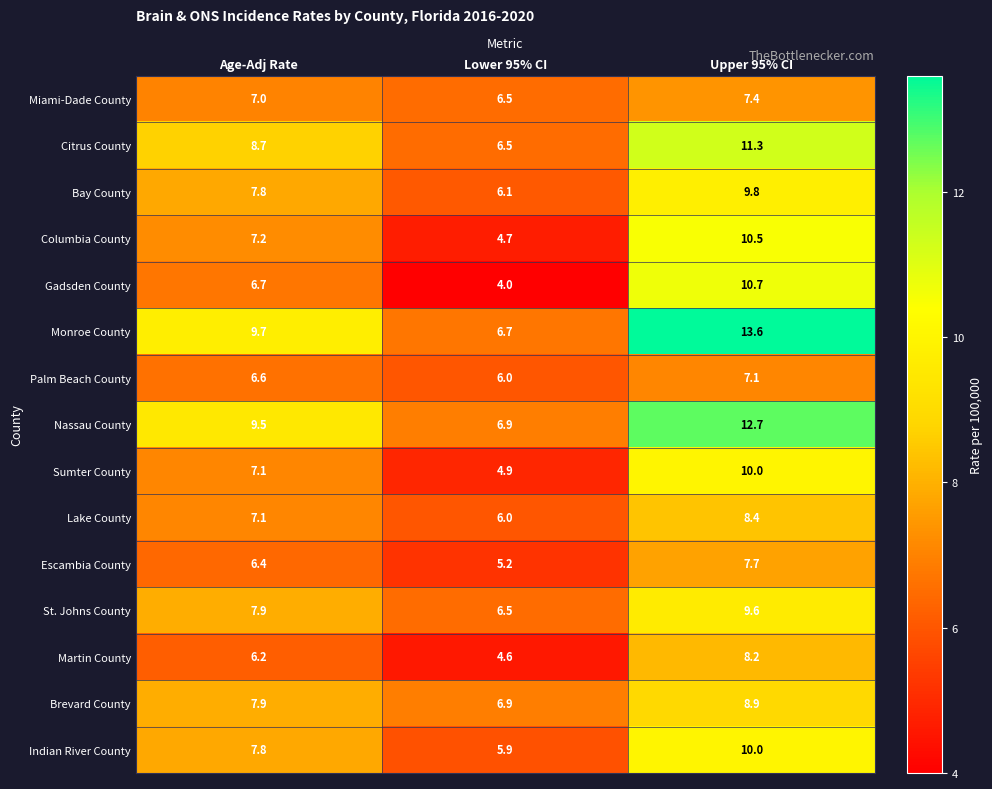

Which series has the largest range (max minus min)?

Monroe County